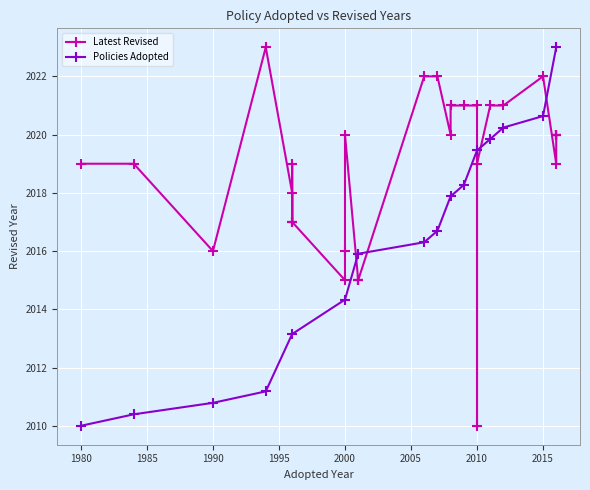

What is the sum of all values?

68636